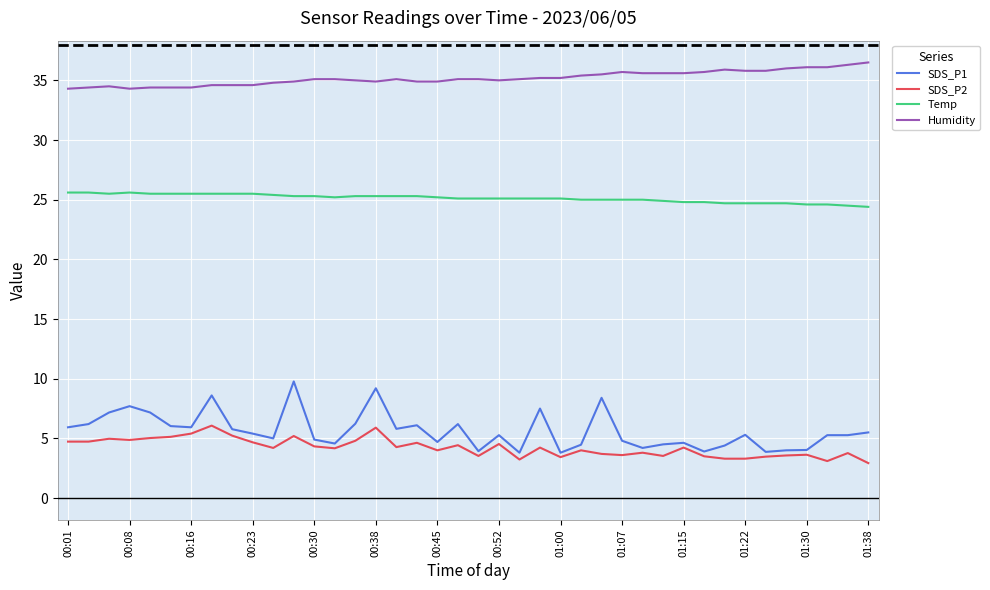

How many categories are shown in the chart?

40